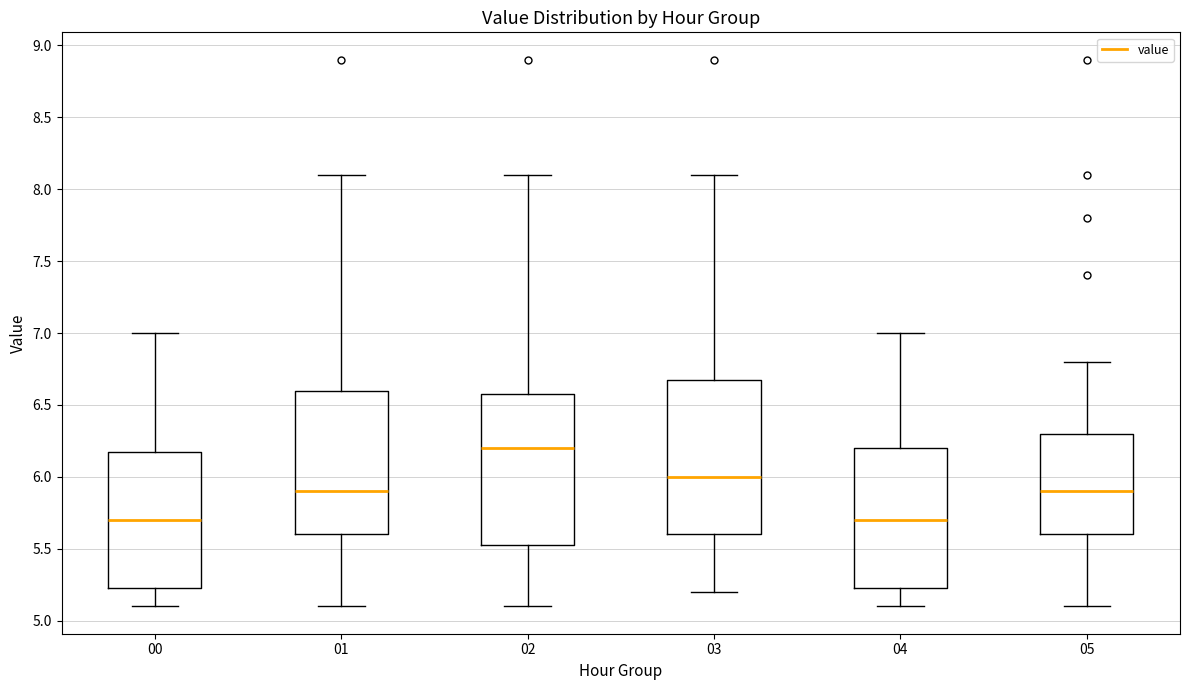

Reading left to right, transcribe this box plot: for each box, give where its median line is, the range the box spans, and where its two whiskers end, as read against the y-axis. The values are not printed on the chart, so give them approximately, as read against the axis.

00: median 5.70, box 5.25 to 6.20, whiskers 5.10 to 7.00
01: median 5.90, box 5.60 to 6.60, whiskers 5.10 to 8.10
02: median 6.20, box 5.55 to 6.60, whiskers 5.10 to 8.10
03: median 6.00, box 5.60 to 6.70, whiskers 5.20 to 8.10
04: median 5.70, box 5.25 to 6.20, whiskers 5.10 to 7.00
05: median 5.90, box 5.60 to 6.30, whiskers 5.10 to 6.80